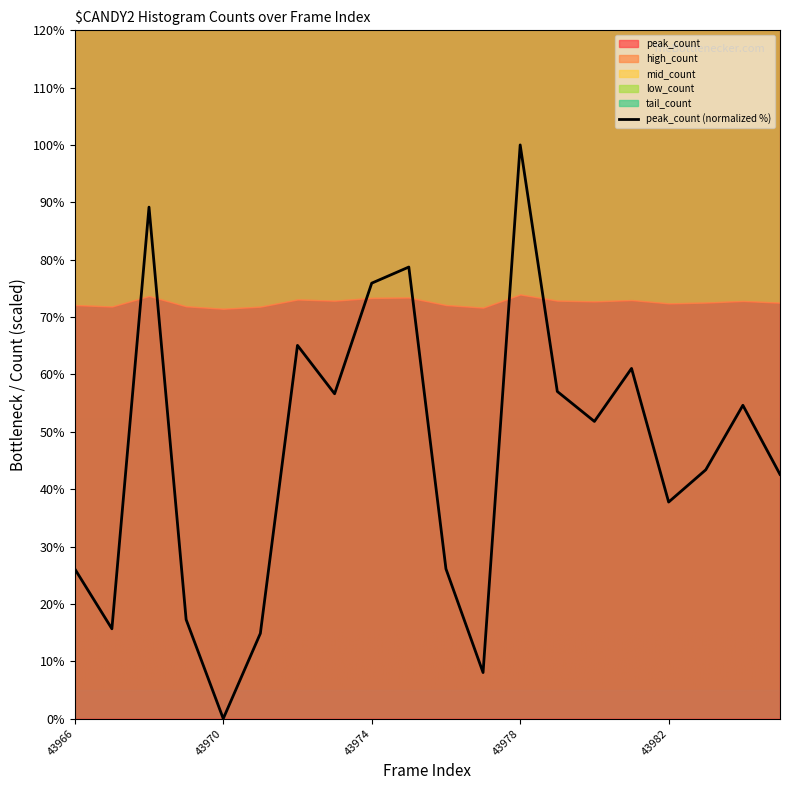

The peak_count (normalized %) series shows 46.0 at 43970. True or false?

False